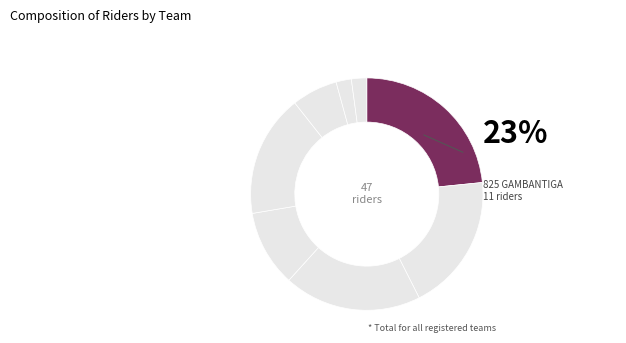

Rank the categories by value from lowest to highest.

503 DI MICHELE MAURO, 237 ANTONELLI STEFANO, 901 SCATENATE, 415 SUCCILEGNO, 808 GRILLI PER LA TESTA, 1003 PEDALANDO SPREAD 500, 1007 I GITANI DI PEDALANDO, 825 GAMBANTIGA